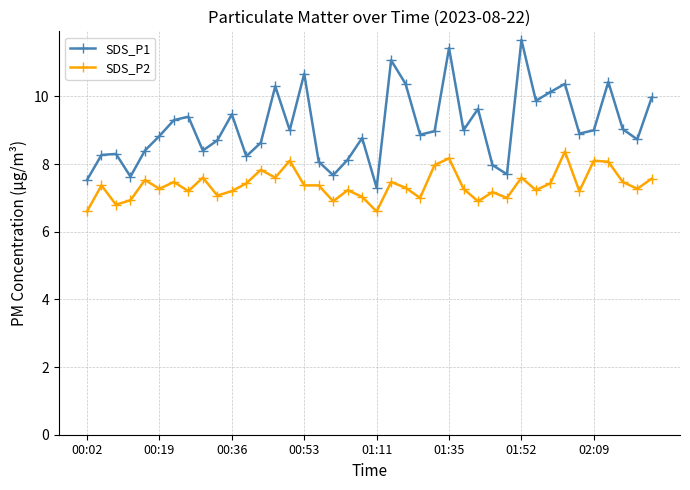

What is the smallest value displayed?

6.6